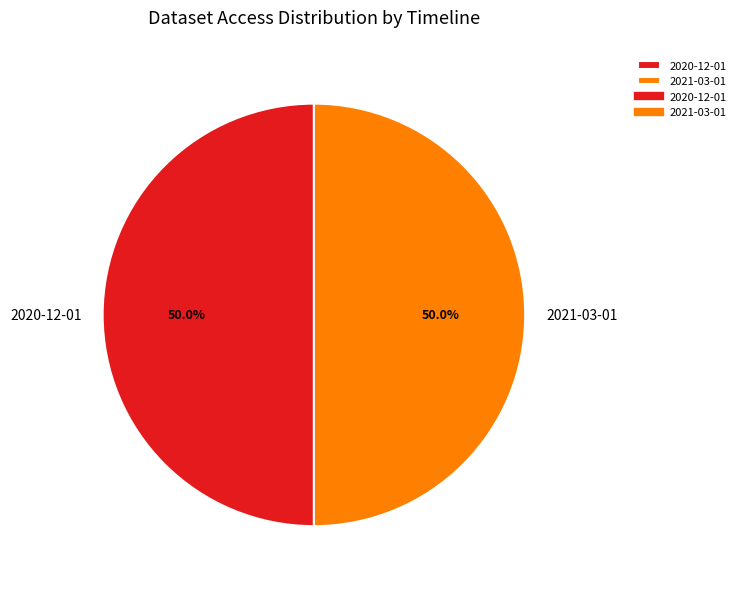

What percentage is NOT represented by 2020-12-01?

50.0%